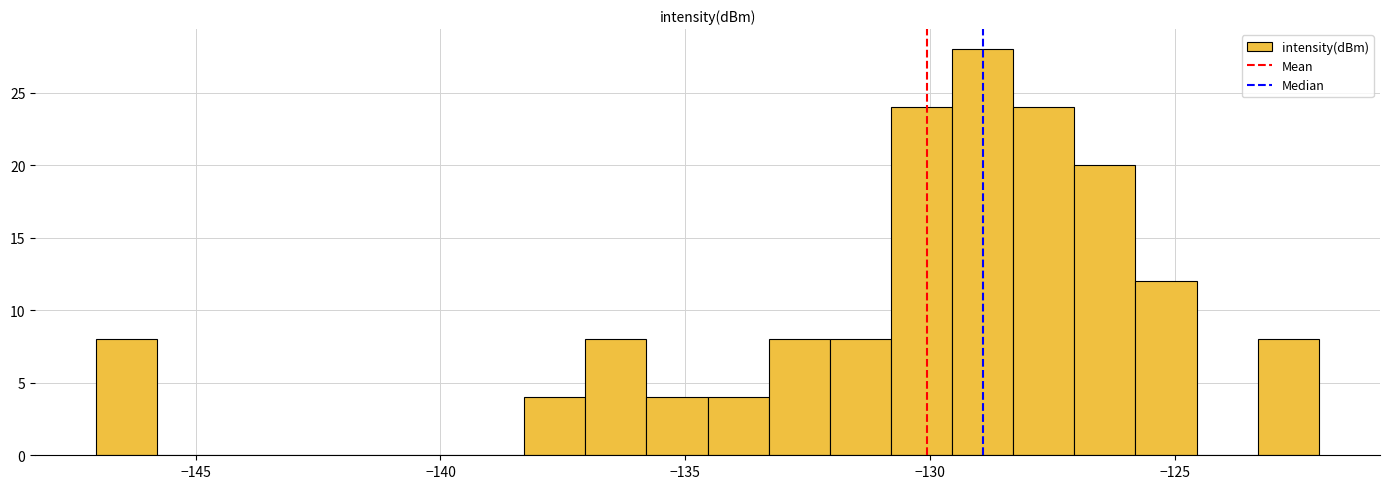

Read against the x-axis, roughly where is the centre of the tallest bar?

-129.0